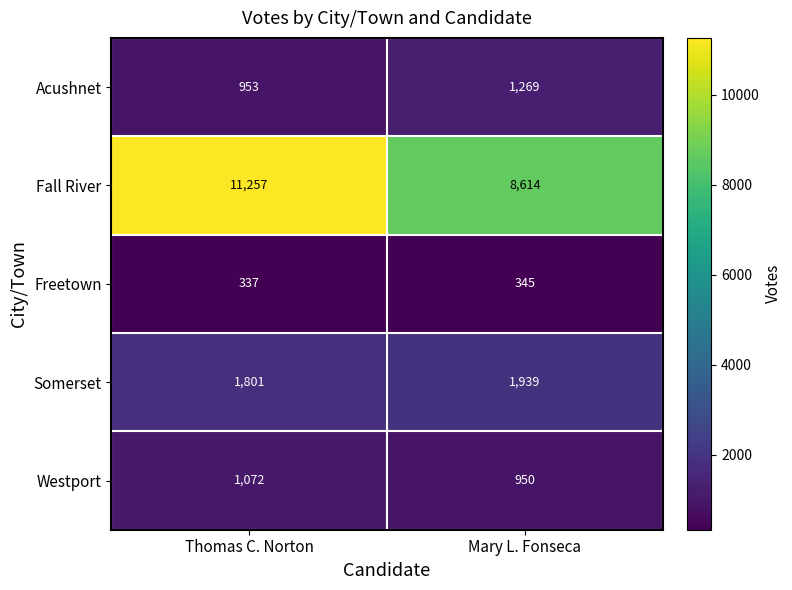

At how many categories does at least one series exceed 3620?

2